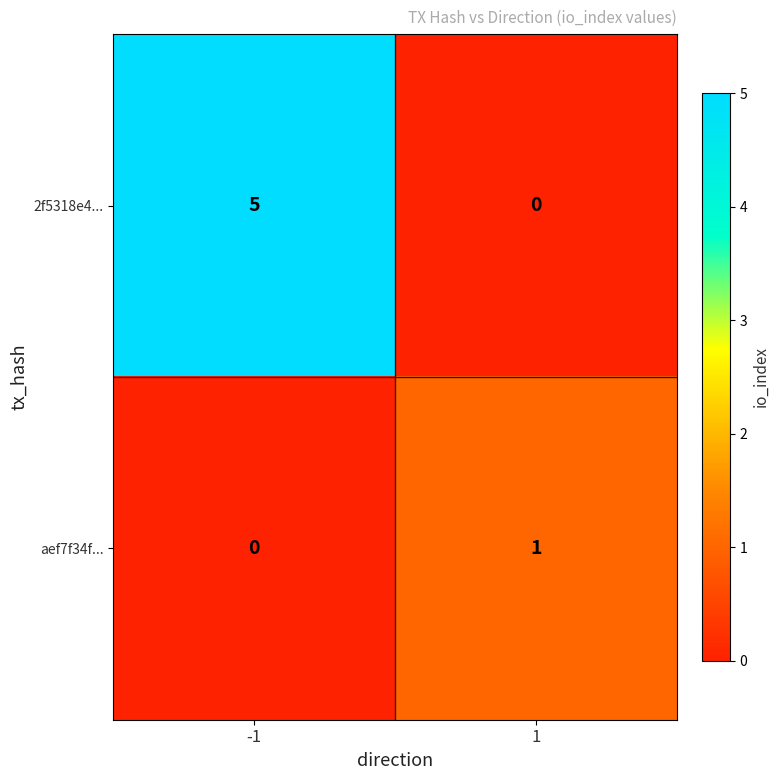

Reading left to right, extract all data points from this chart.

2f5318e4...: -1=5	1=0
aef7f34f...: -1=0	1=1